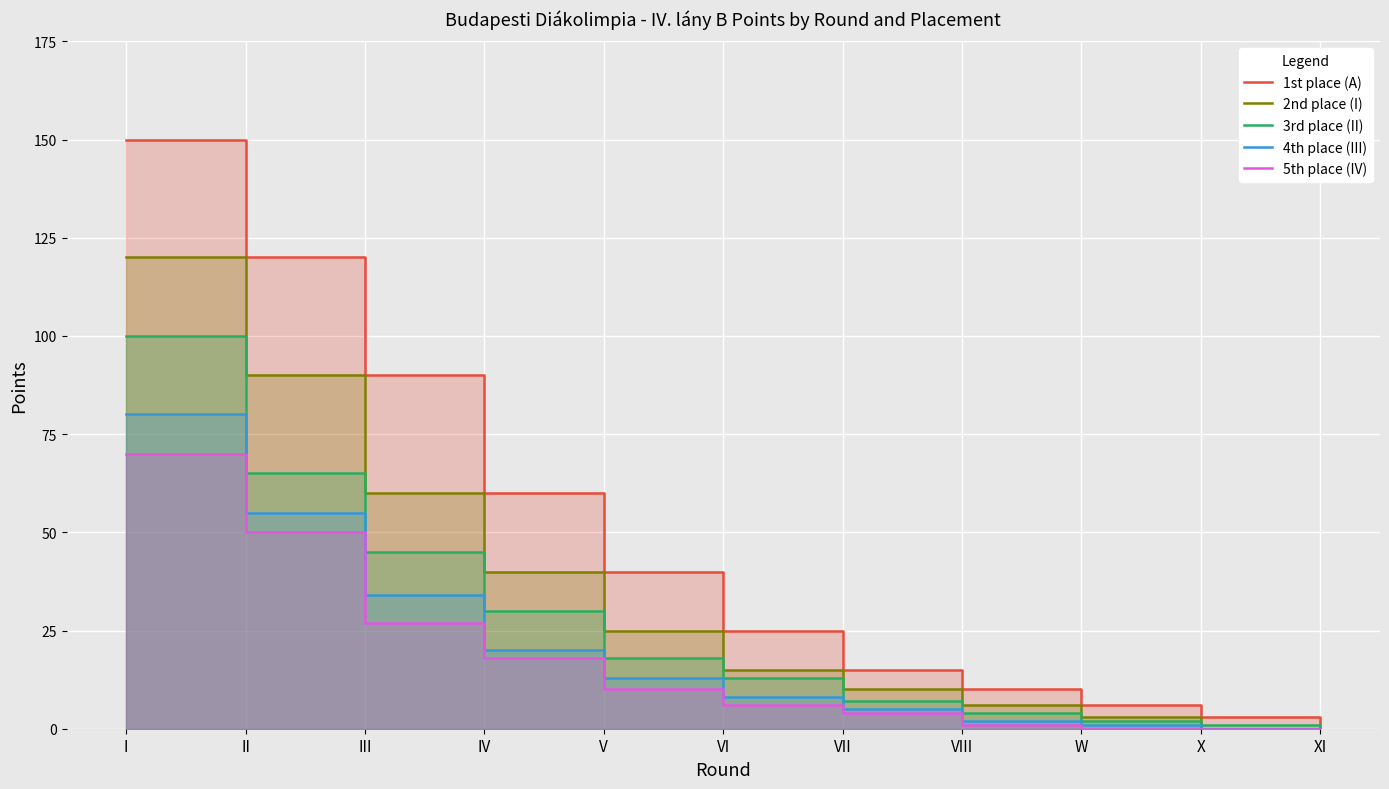

Where does the 1st place (A) series first go above 25?

I